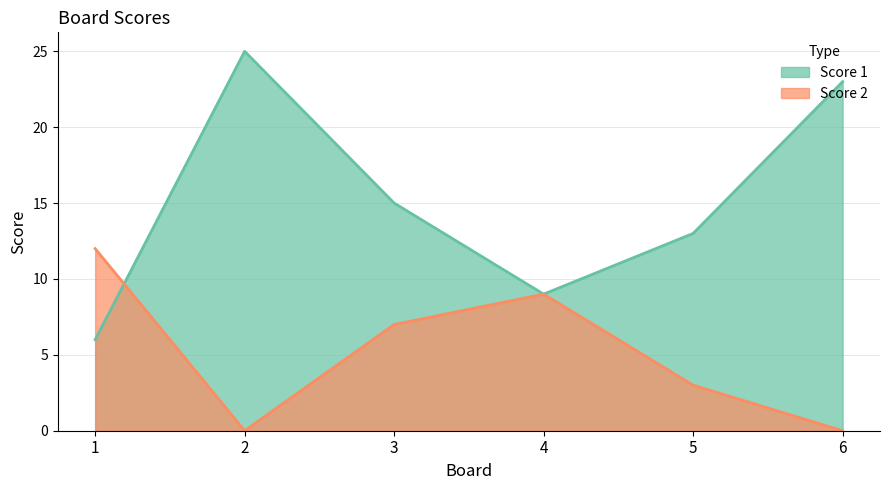

Which series has the largest range (max minus min)?

Score 1